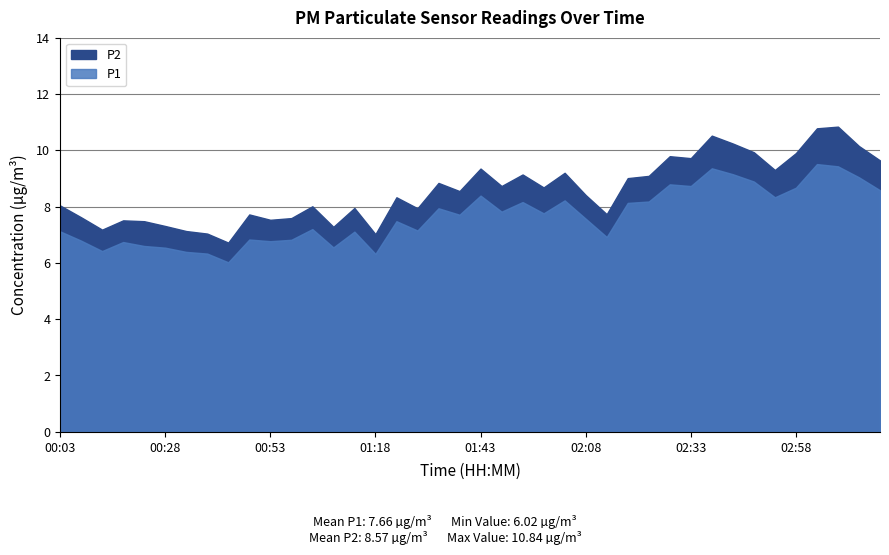

Read the P2 value at 01:38.

8.6